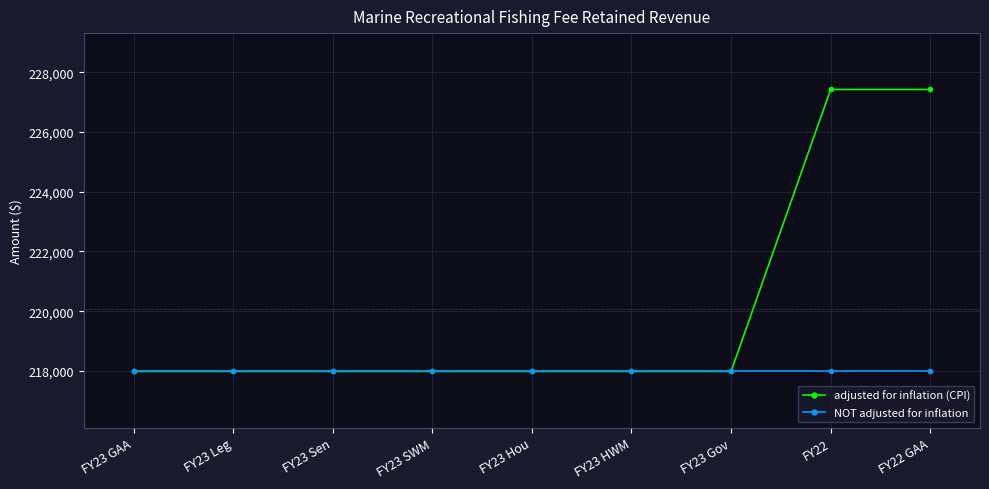

Reading left to right, transcribe all the data shown in this chart.

adjusted for inflation (CPI): 217989	217989	217989	217989	217989	217989	217989	227420	227420
NOT adjusted for inflation: 217989	217989	217989	217989	217989	217989	217989	217989	217989